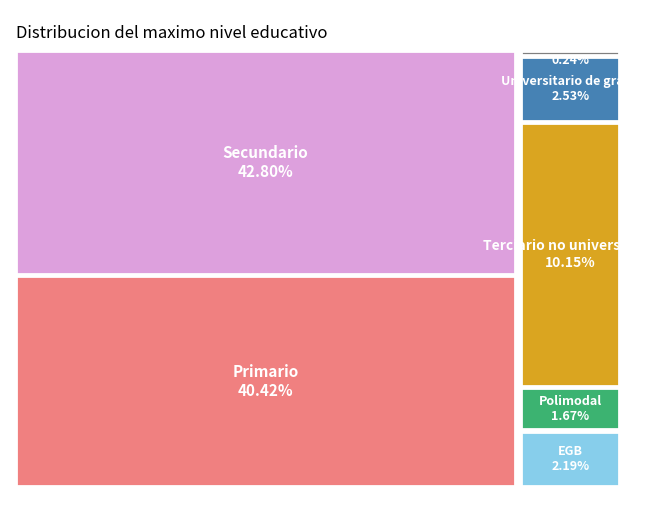

Which slice is the smallest?

Posgrado